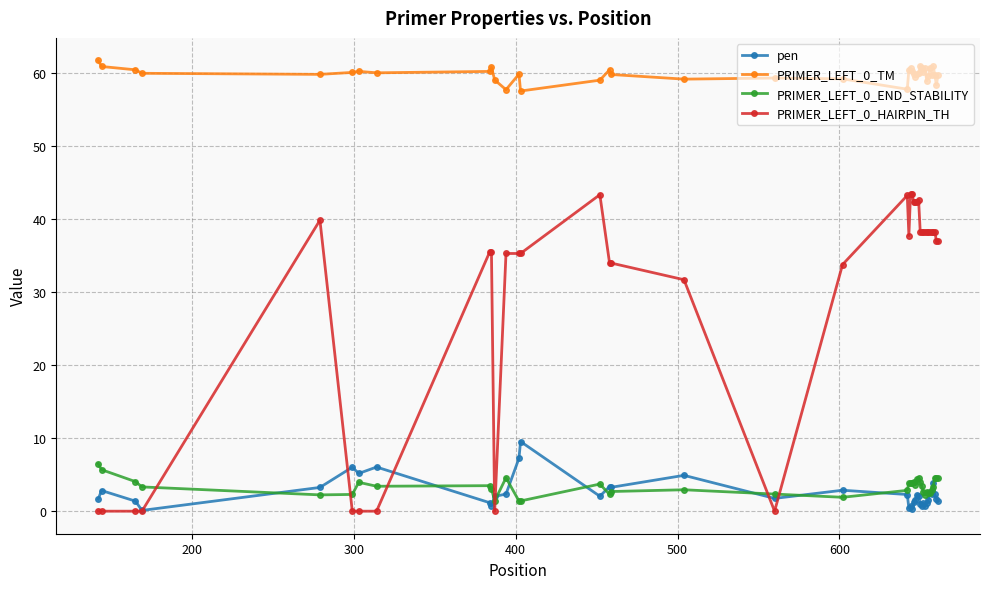

What is the value of the PRIMER_LEFT_0_END_STABILITY point at the 7th from the left?

4.0